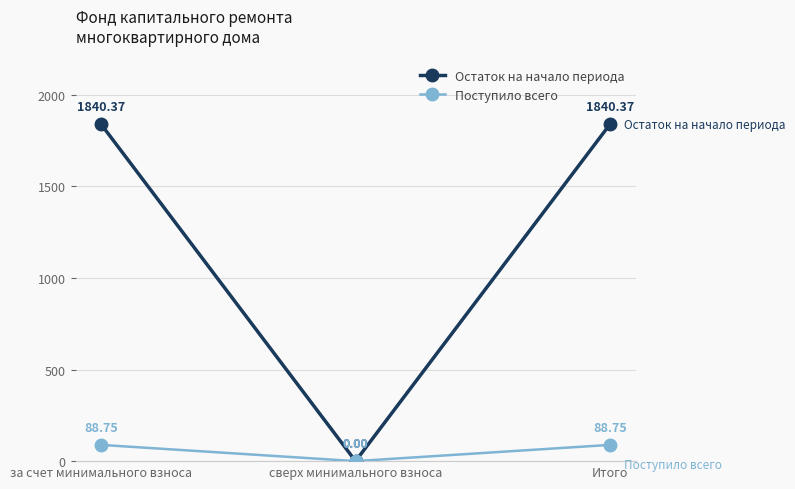

Reading right to left, transcribe all the data shown in this chart.

Остаток на начало периода: Итого=1840.4	сверх минимального взноса=0.0	за счет минимального взноса=1840.4
Поступило всего: Итого=88.8	сверх минимального взноса=0.0	за счет минимального взноса=88.8